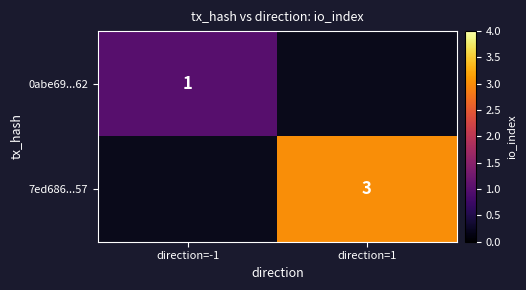

Is it true that 0abe69...62 equals 1 at direction=-1?

True